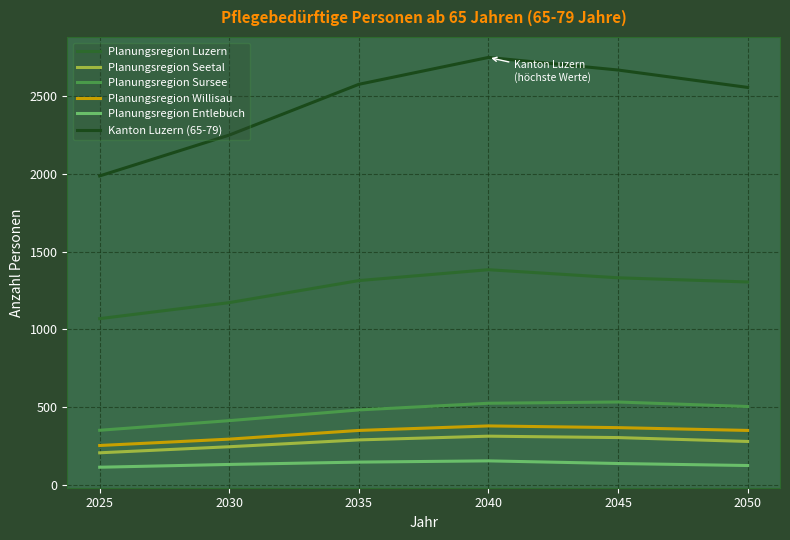

Which category has the lowest value in the Kanton Luzern (65-79) series?

2025